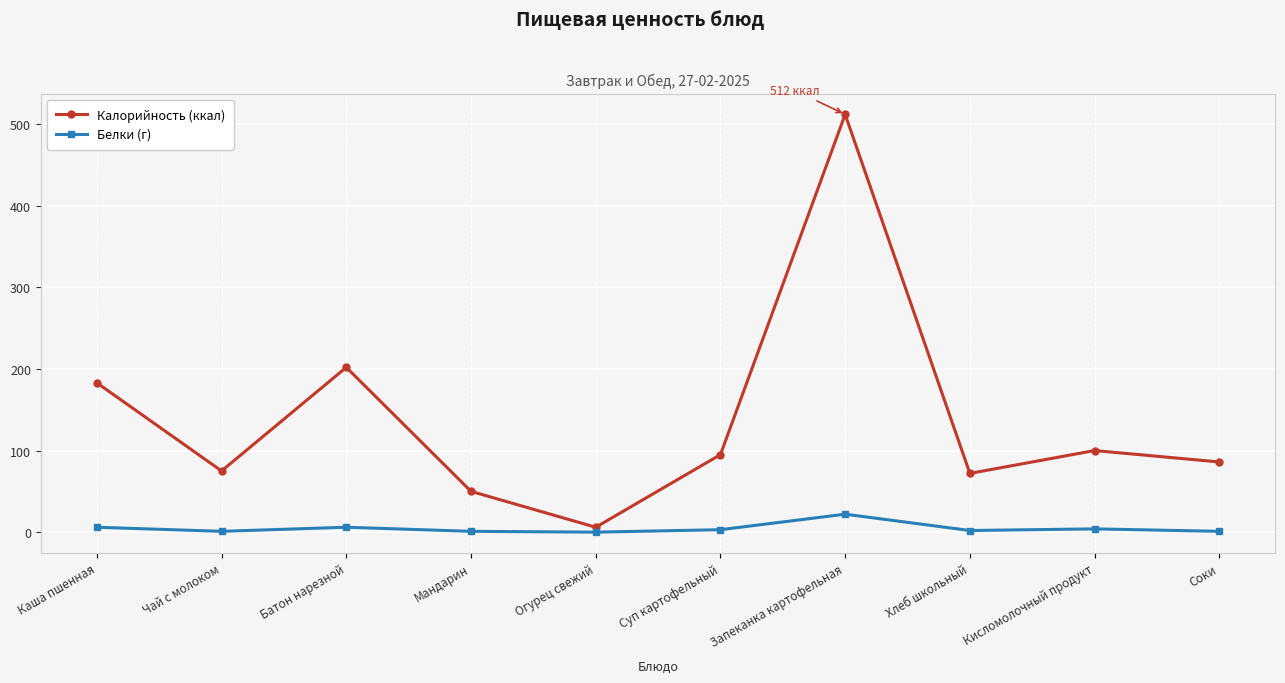

How many series are shown in this chart?

2